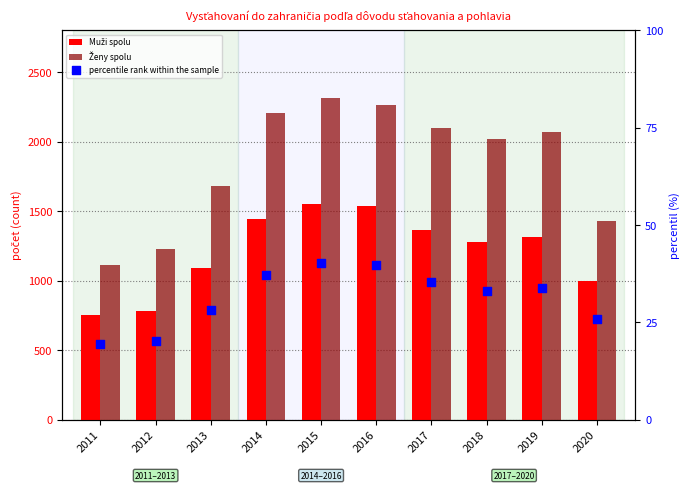

What are all the series names shown in the legend?

Muži spolu, Ženy spolu, percentile rank within the sample